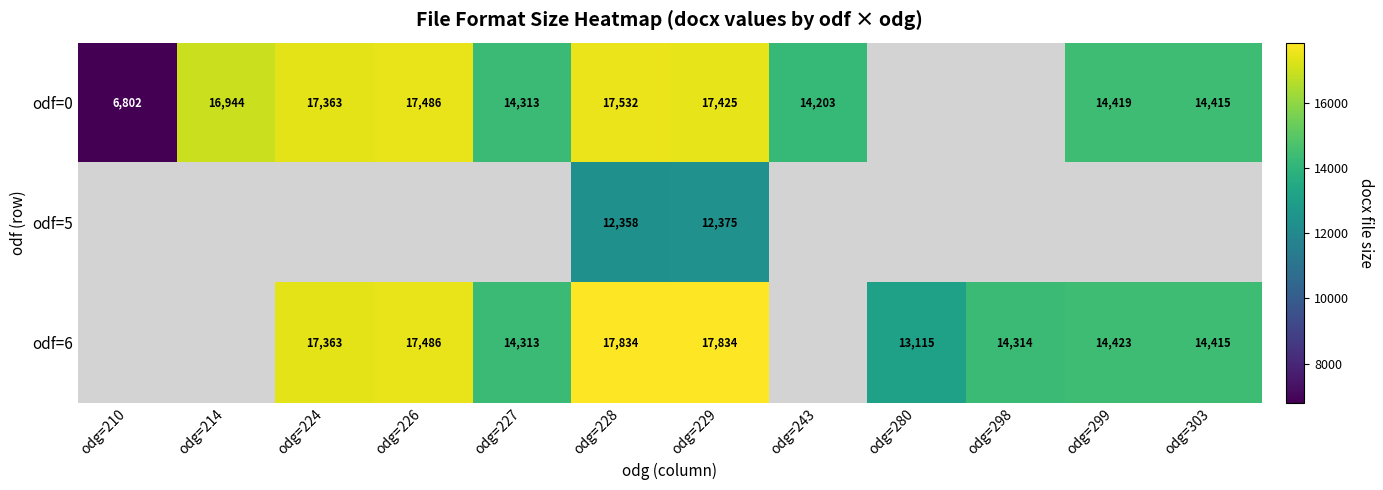

Is it true that odf=0 equals 14313 at odg=227?

True